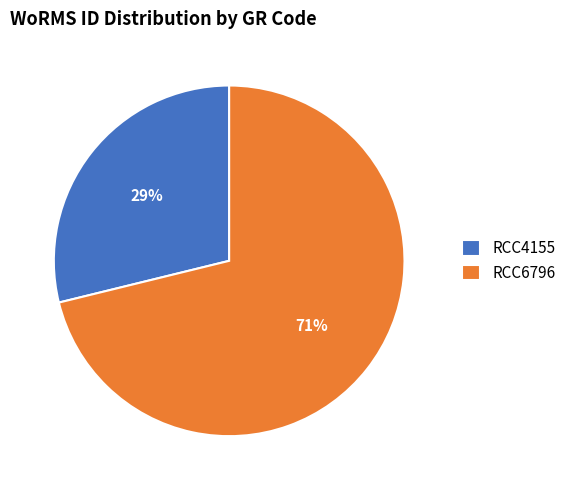

Count the number of slices in the pie.

2